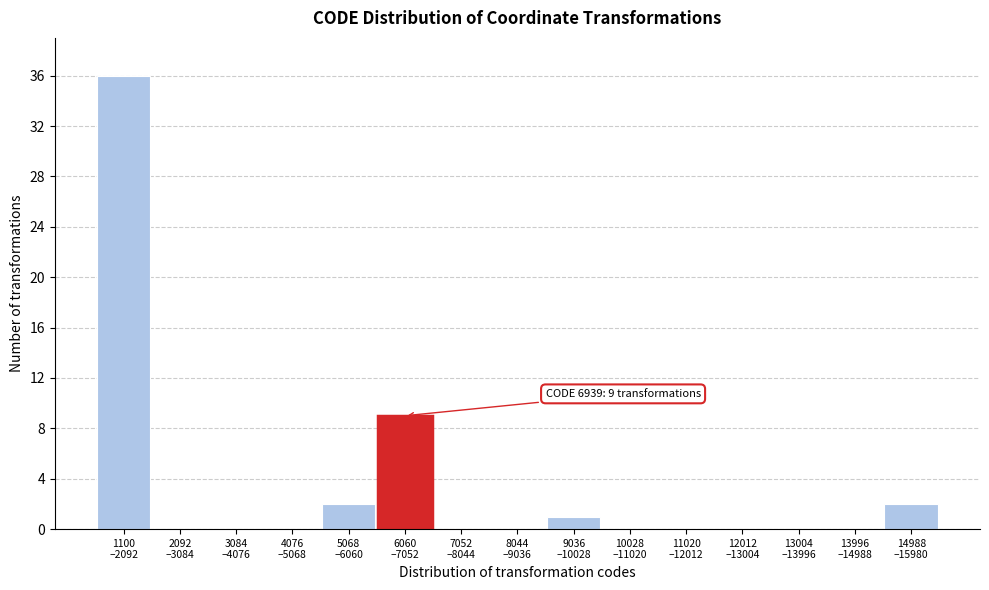

What is the sum of all values?

50